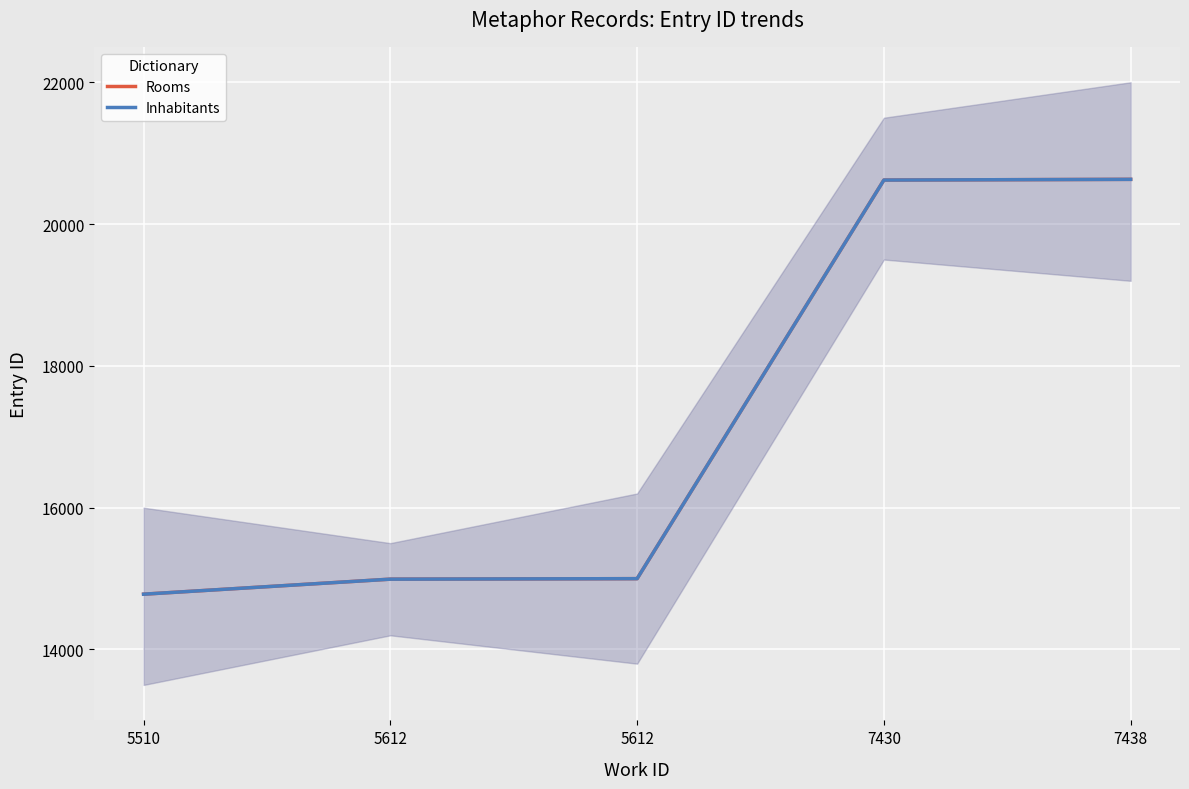

Is it true that Rooms equals 6829 at 5612?

False